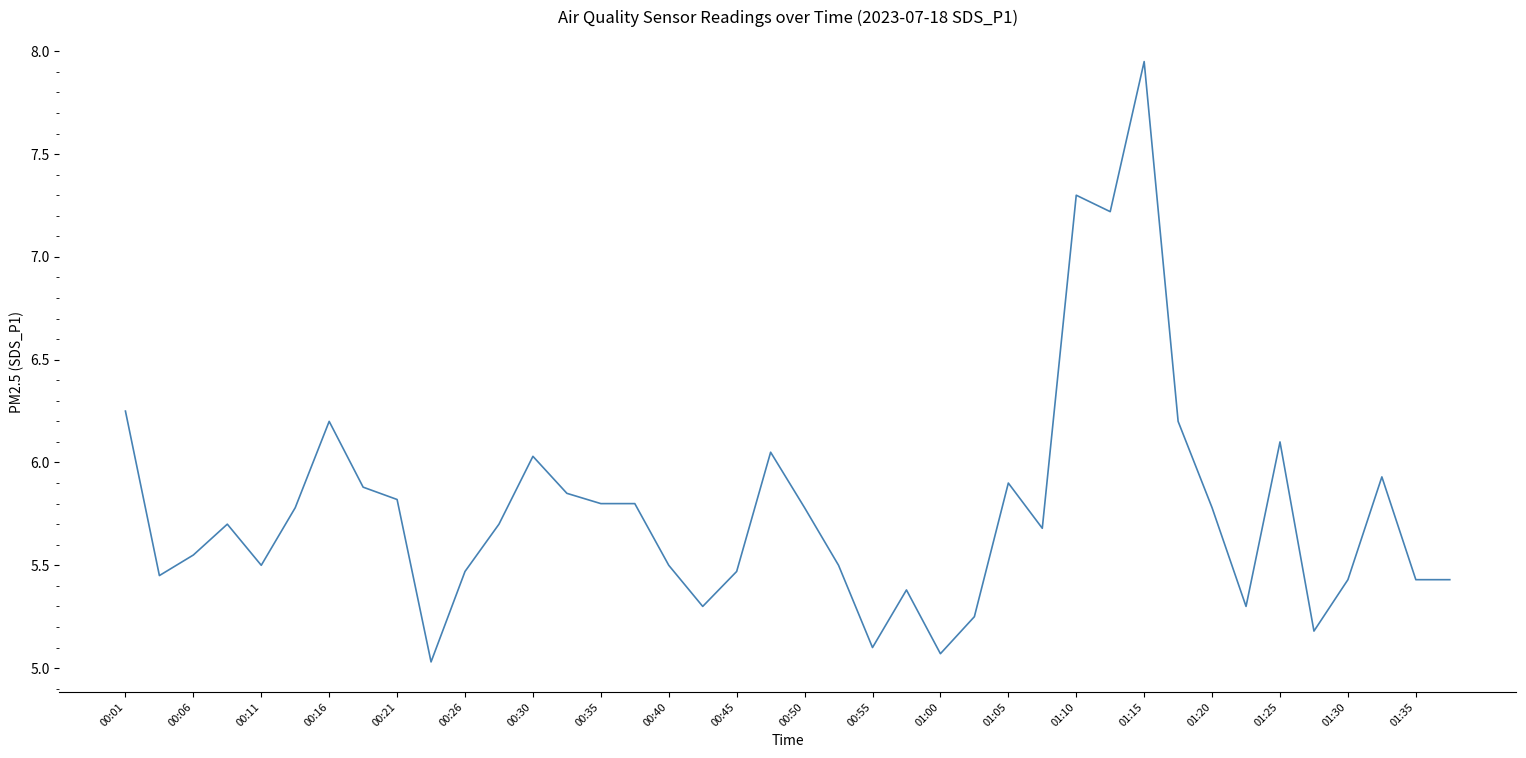

How many lines are shown in the chart?

1